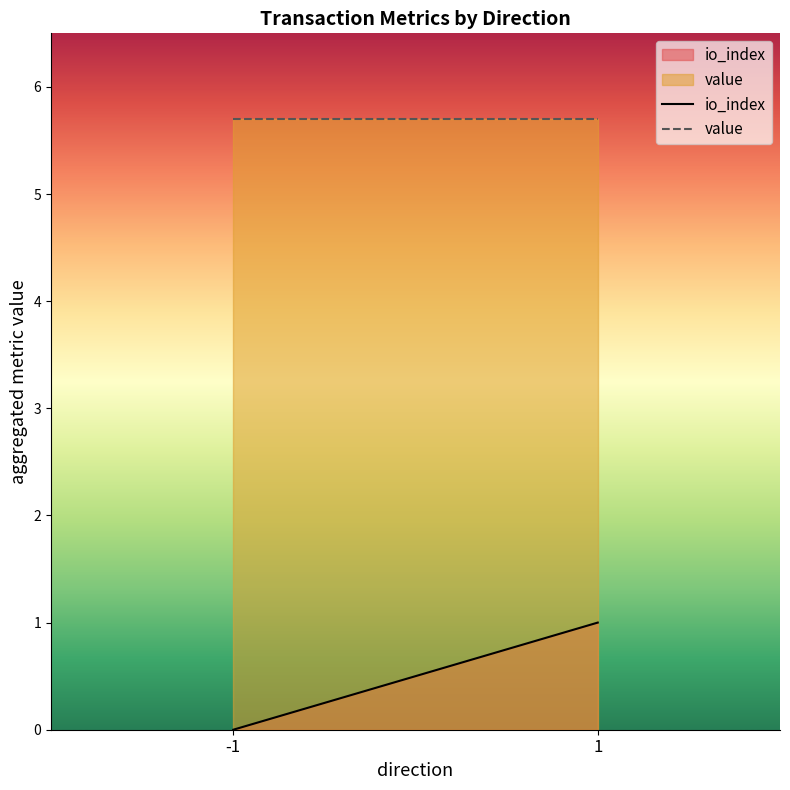

Where is value nearest to the value 5?

-1